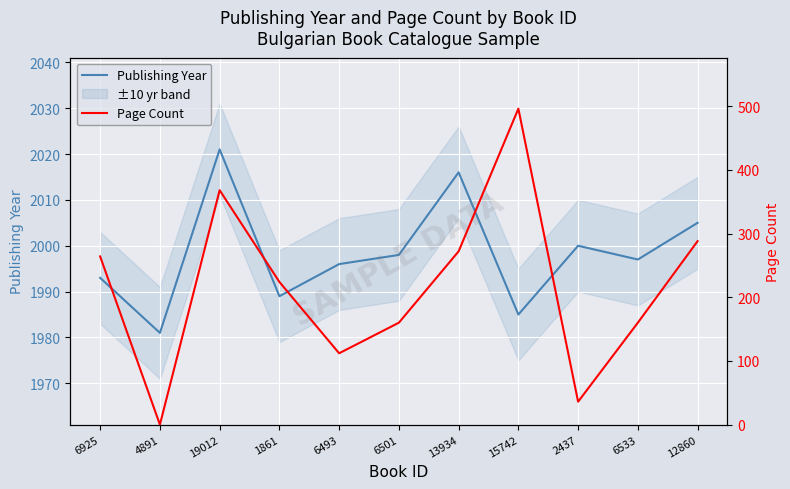

What is the value of the Page Count point at the 4th from the left?

224